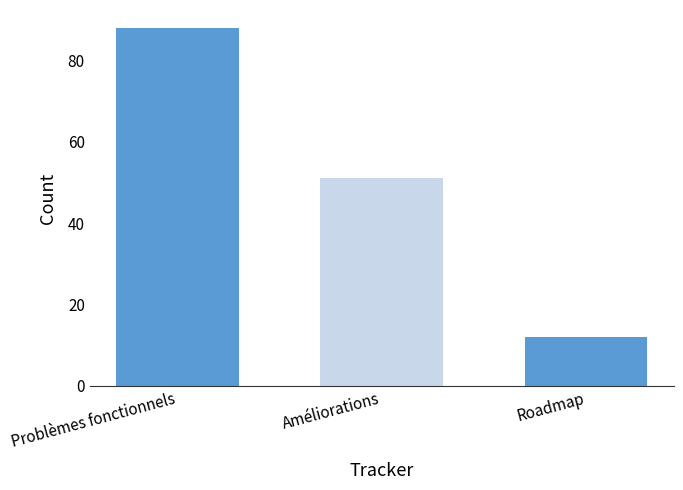

List the labels in order of value, largest first.

Problèmes fonctionnels, Améliorations, Roadmap